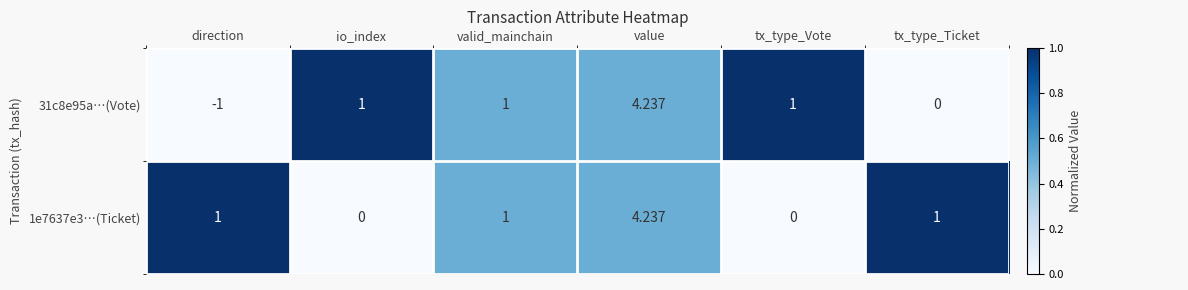

Which series has the largest range (max minus min)?

31c8e95a…(Vote)